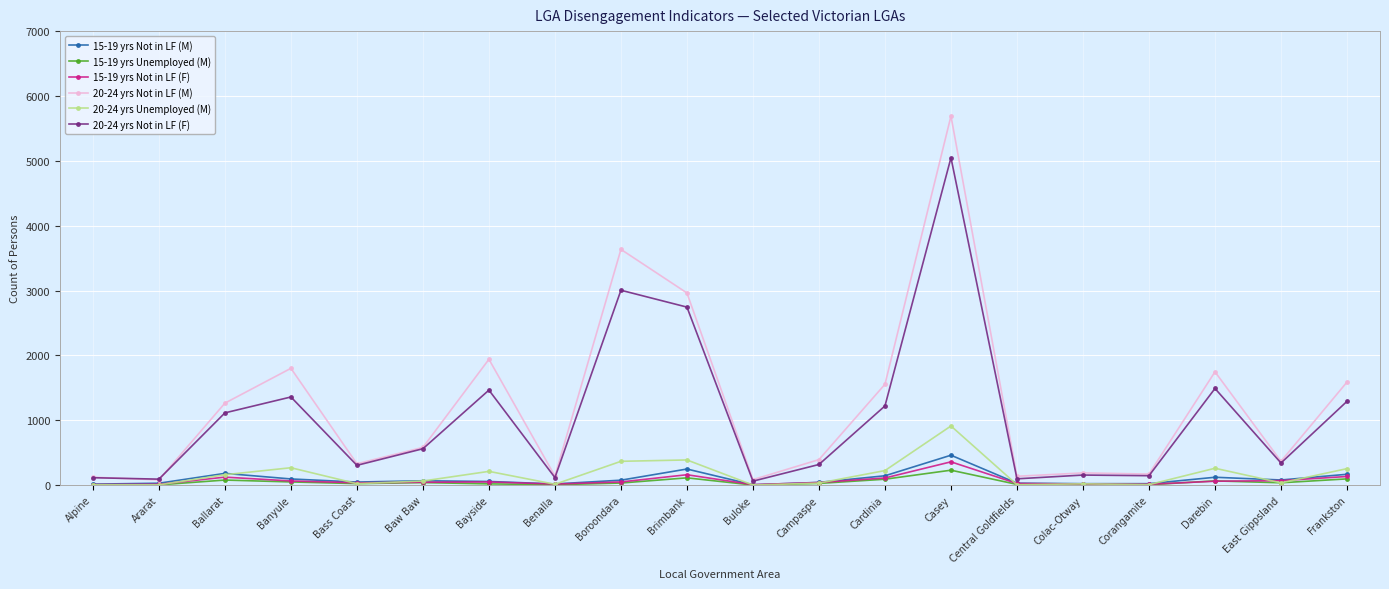

True or false: 20-24 yrs Unemployed (M) has more than 1 interior local peaks.

True